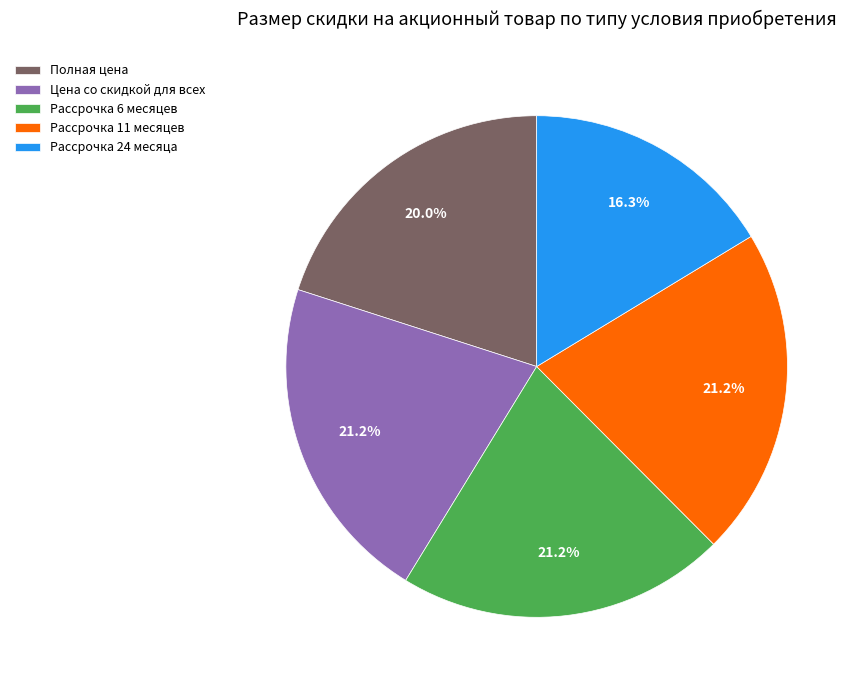

To the nearest percent, what portion does Рассрочка 6 месяцев represent?

21%